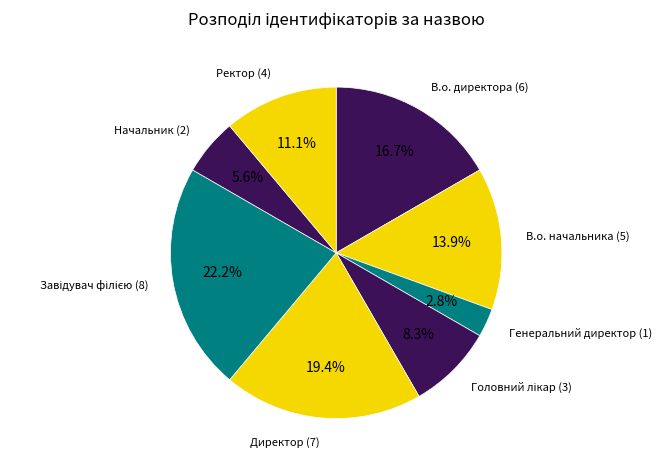

Rank the categories by value from highest to lowest.

Завідувач філією, Директор, В.о. директора, В.о. начальника, Ректор, Головний лікар, Начальник, Генеральний директор